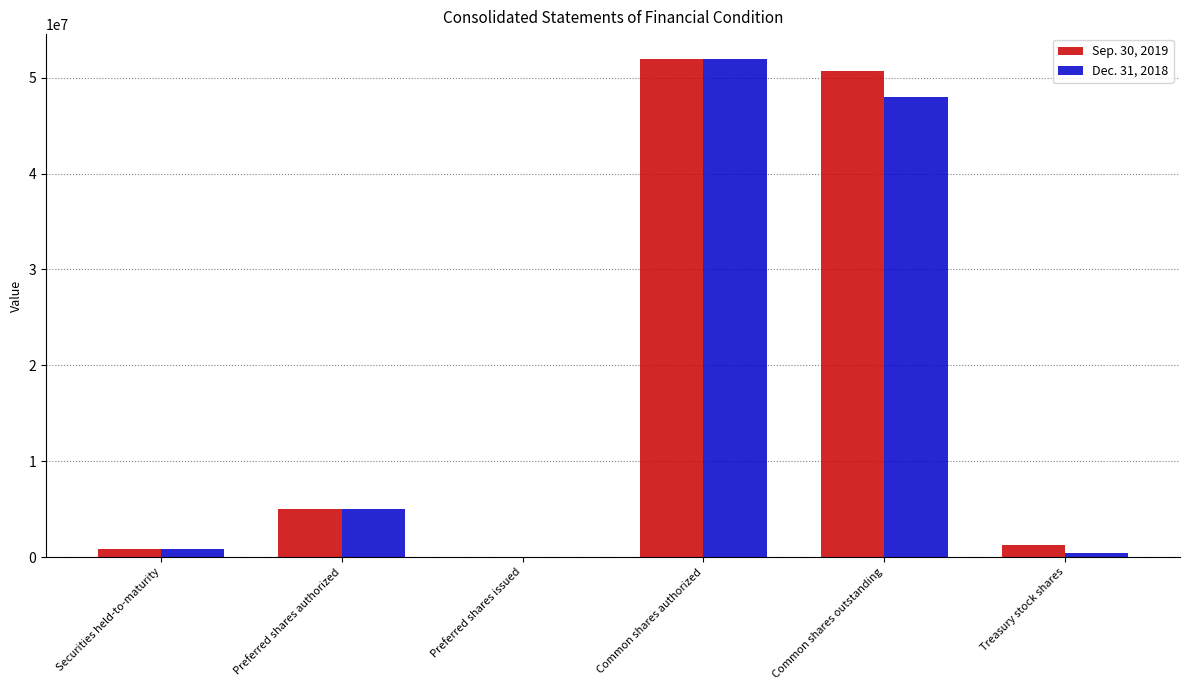

How many data points does each series have?

6